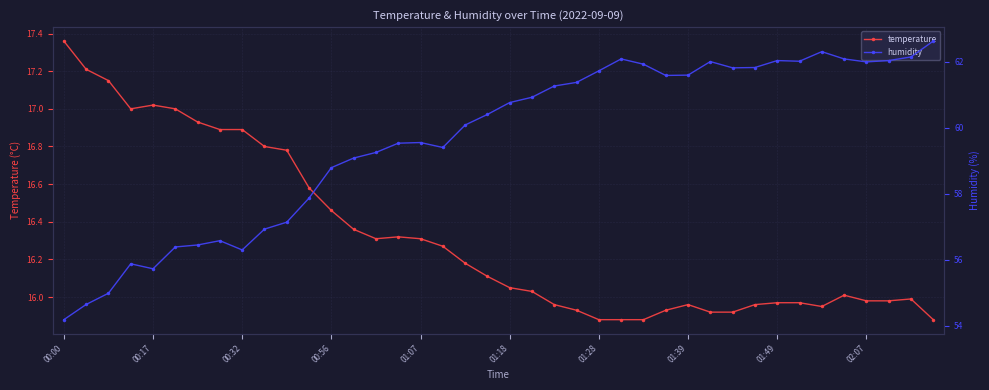

True or false: temperature has more than 1 points higher than both neighbors.

True